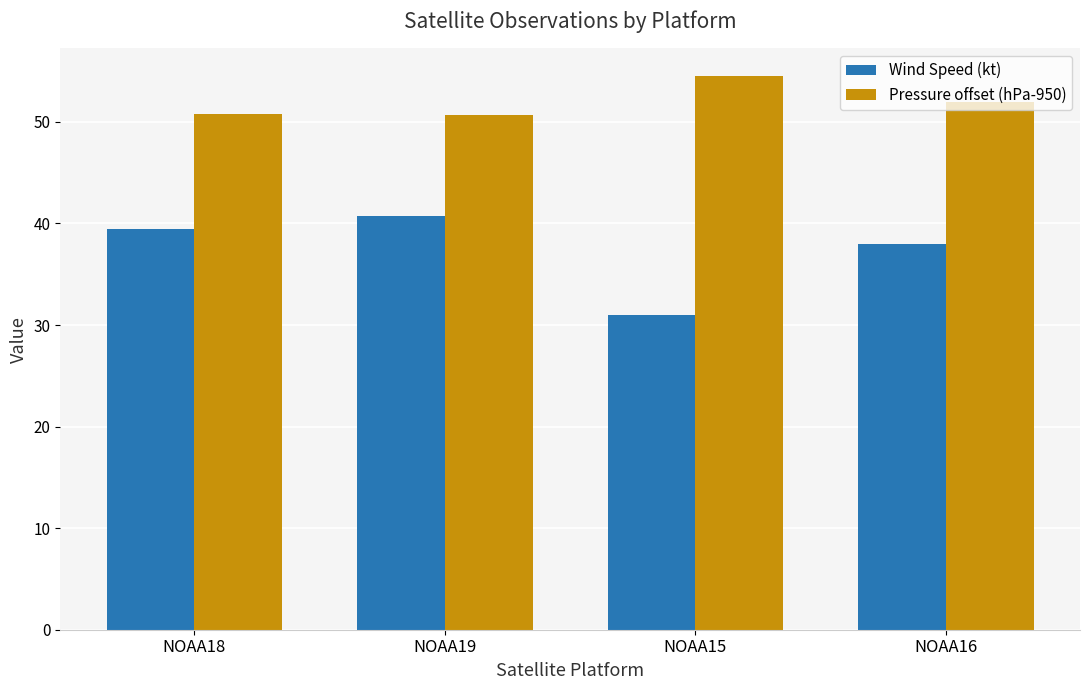

What is the sum of all Wind Speed (kt) values?

149.2